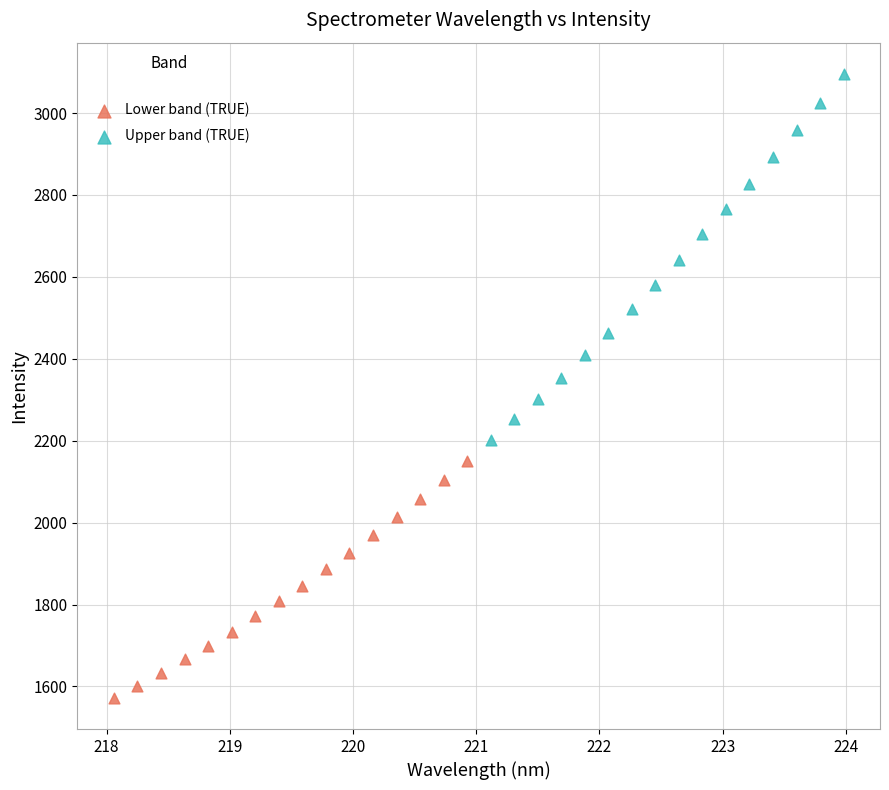

Which series has the largest Y range (max minus min)?

Upper band (TRUE)